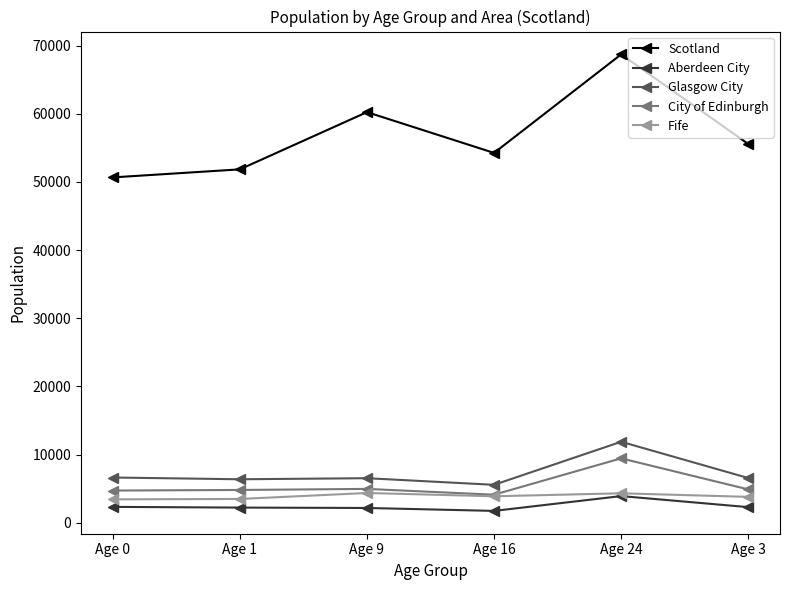

True or false: Scotland and Fife intersect in this chart.

False